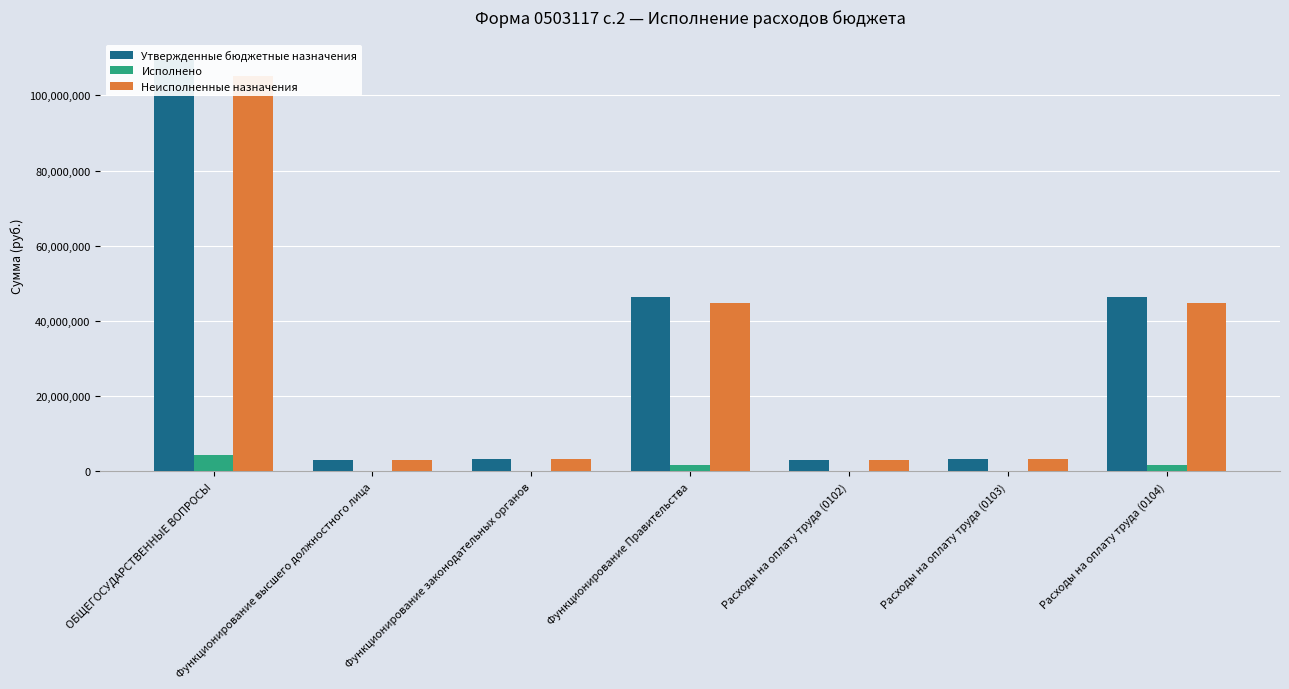

Between Функционирование Правительства and Расходы на оплату труда (0102), which series saw the biggest shift?

Утвержденные бюджетные назначения